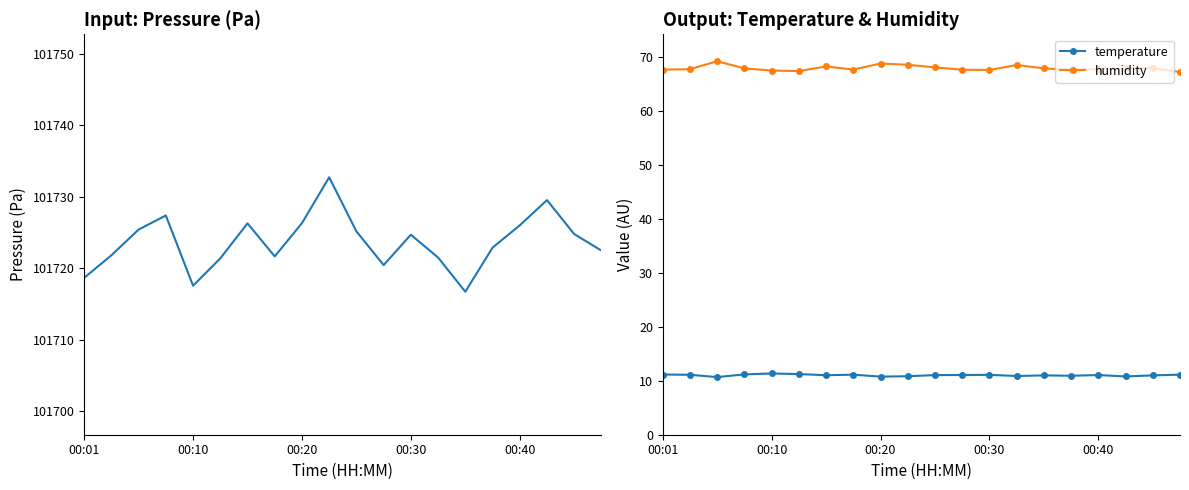

Is this an area chart (filled region under the line)?

No